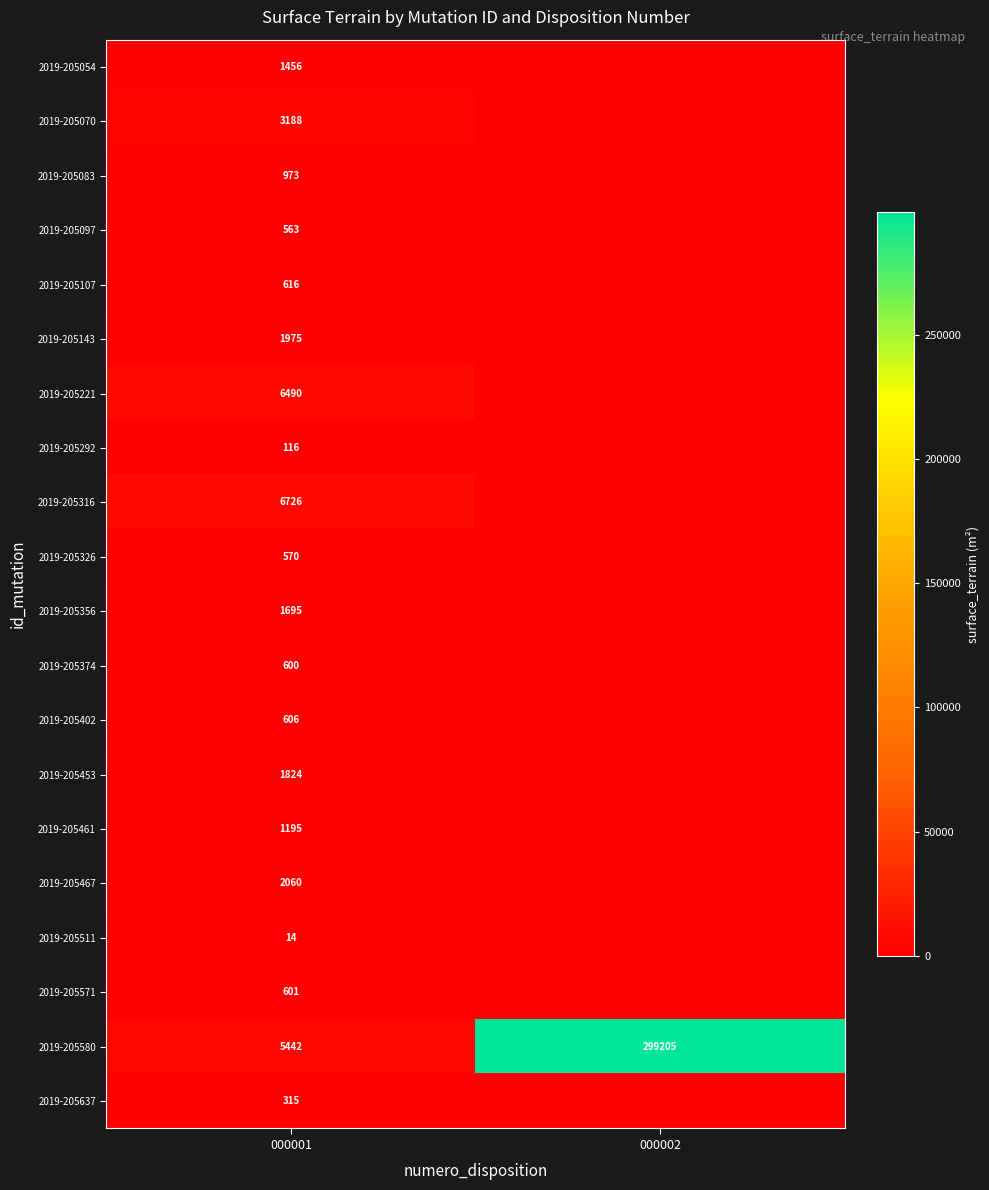

Between 000001 and 000002, which is larger?

000001